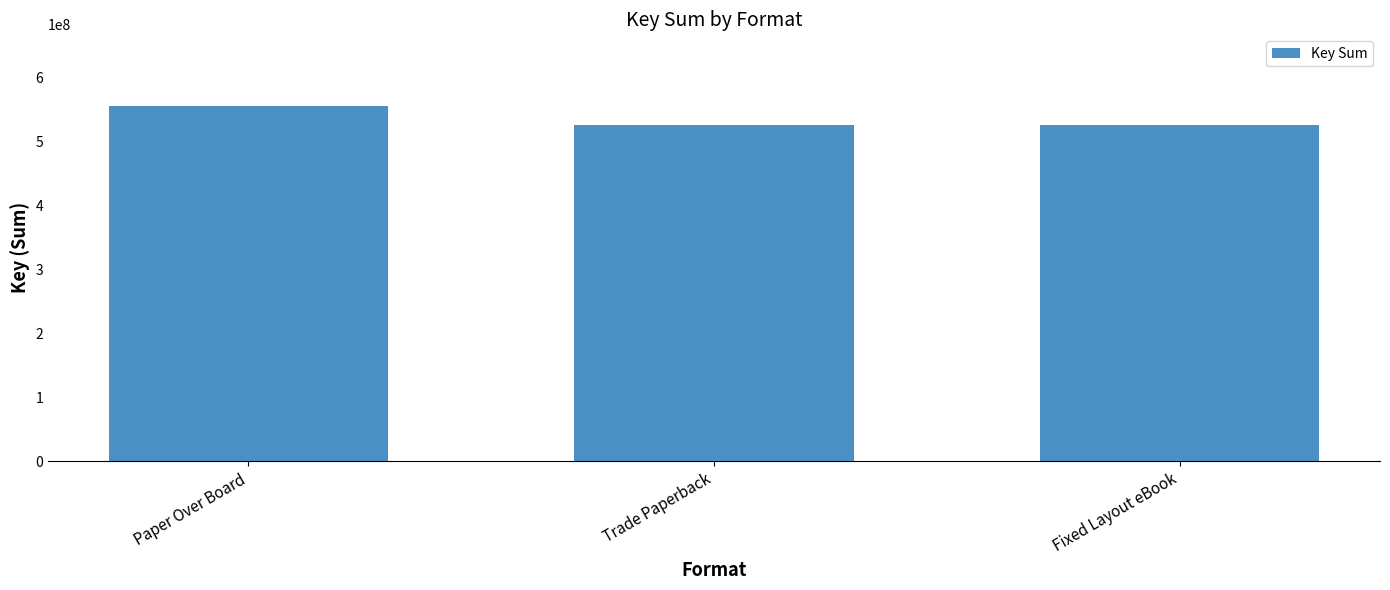

What is the label of the 1st bar from the left?

Paper Over Board